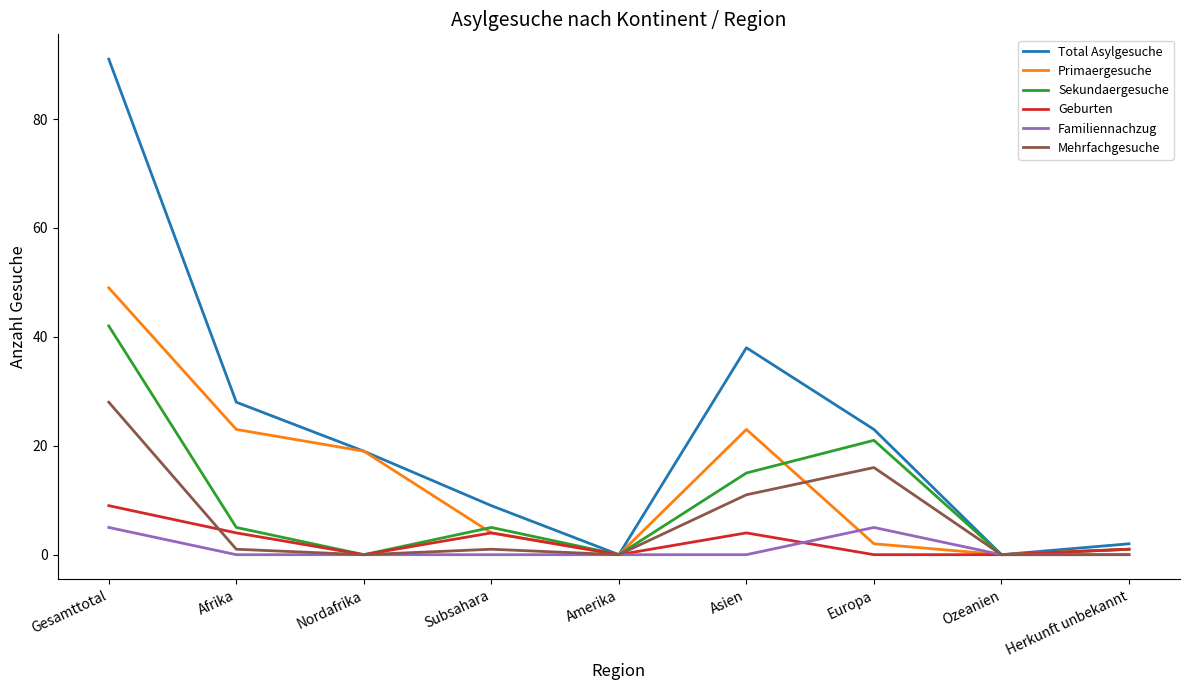

What value does the Geburten series have at Gesamttotal?

9